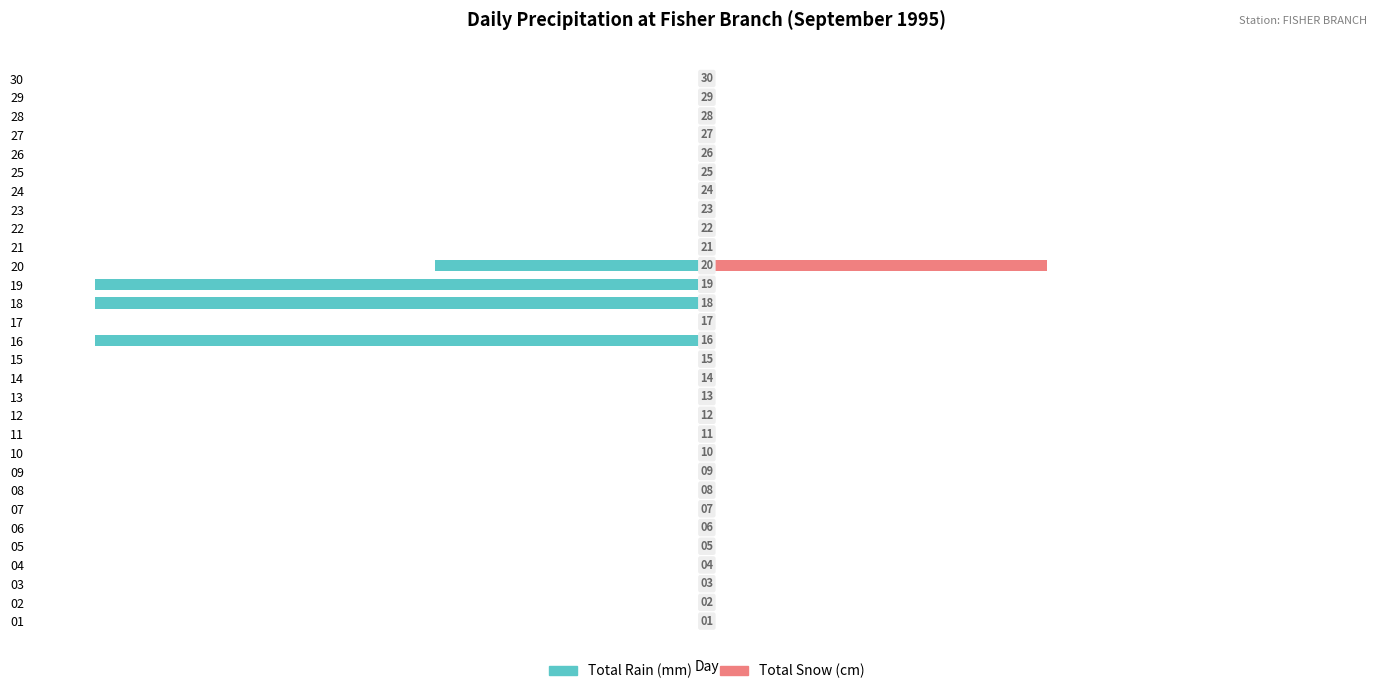

At how many categories does at least one series exceed 52?

1